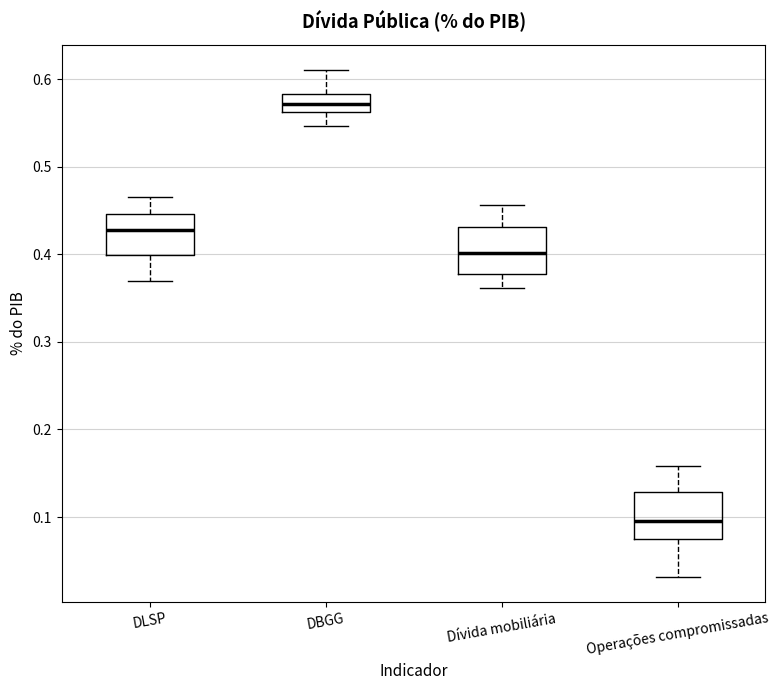

Which box has the lowest median line?

Operações compromissadas